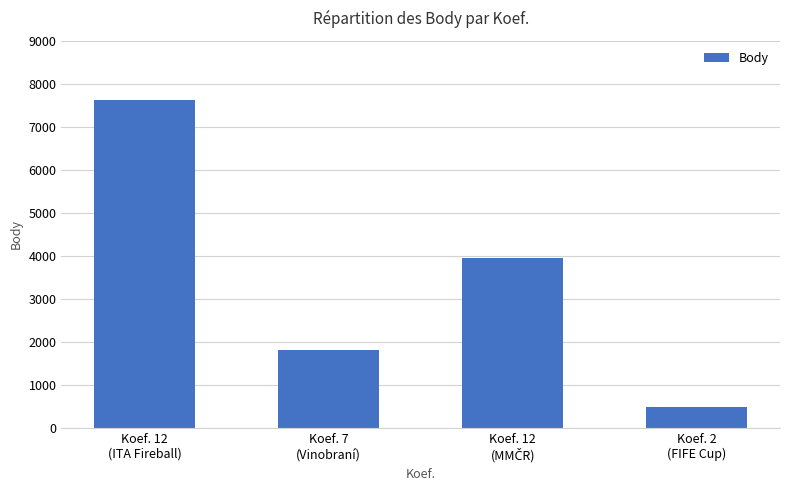

What is the difference between the second highest and second lowest values?

2129